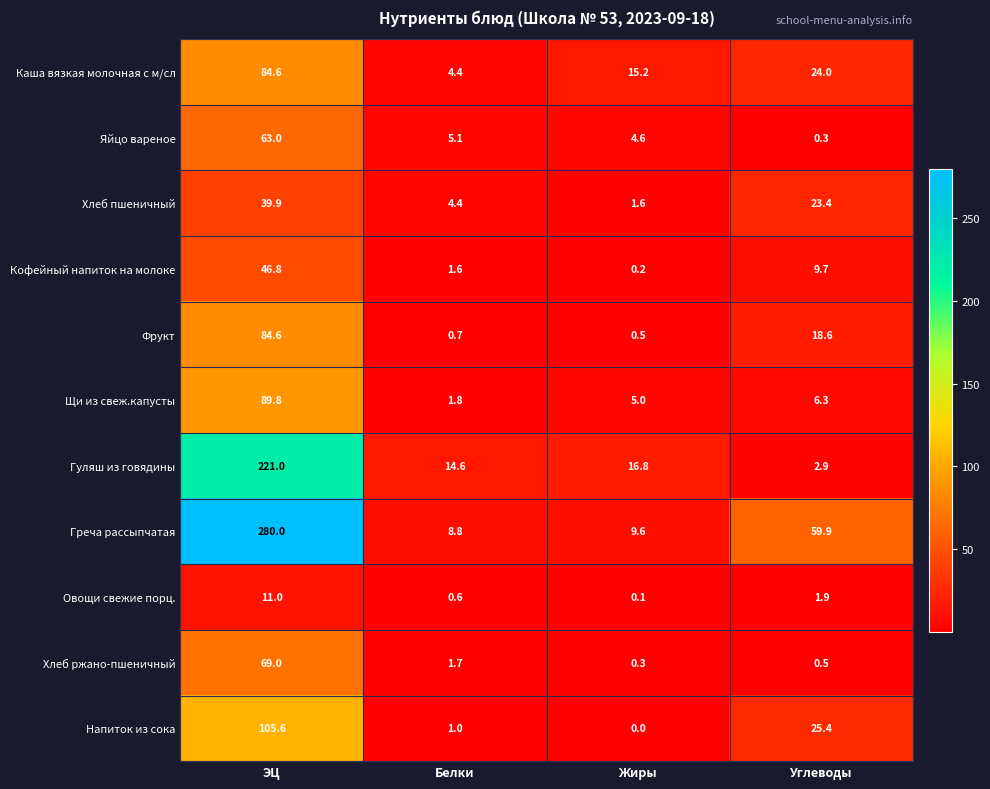

Is it true that Каша вязкая молочная с м/сл equals 4.4 at Белки?

True